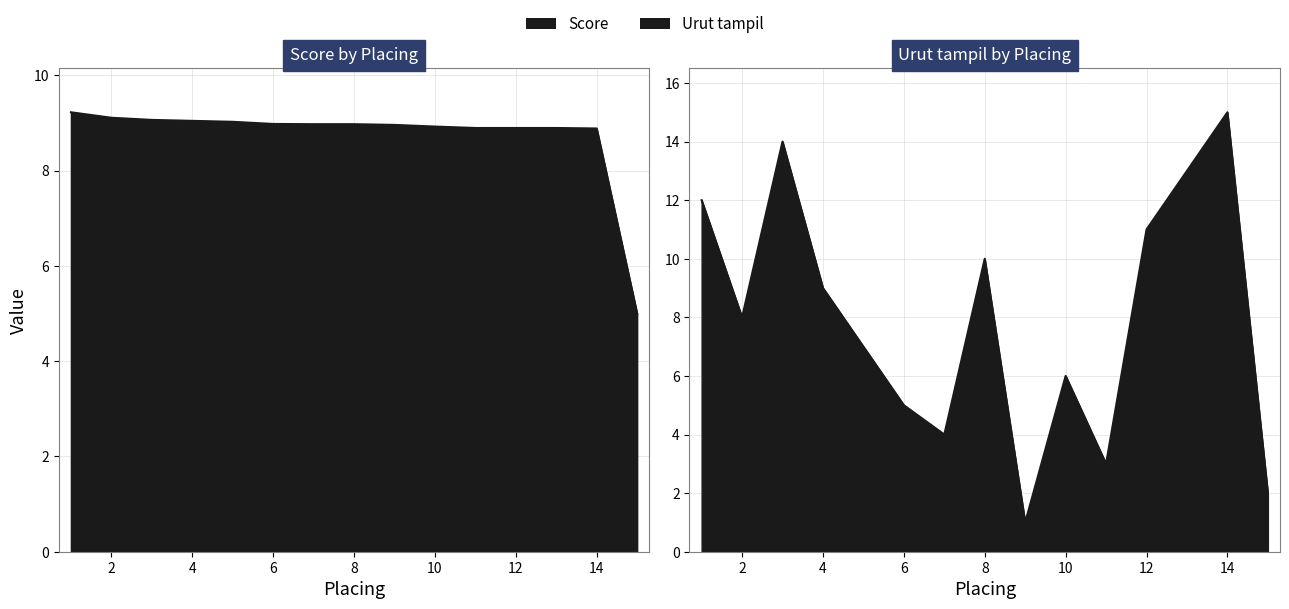

At which label does Score first exceed 8?

1